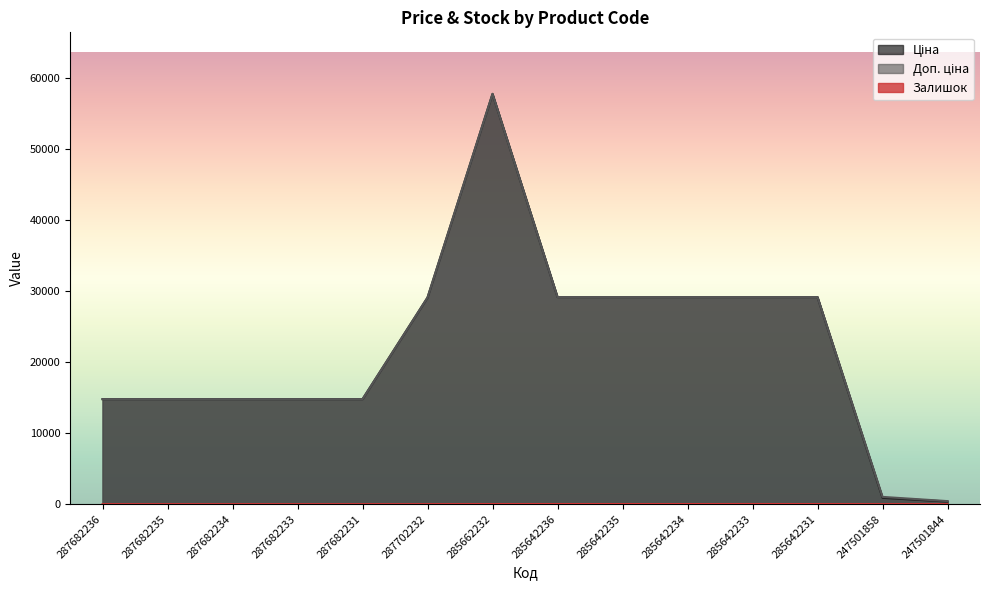

What is the total value across all series at 285642235?

58392.9